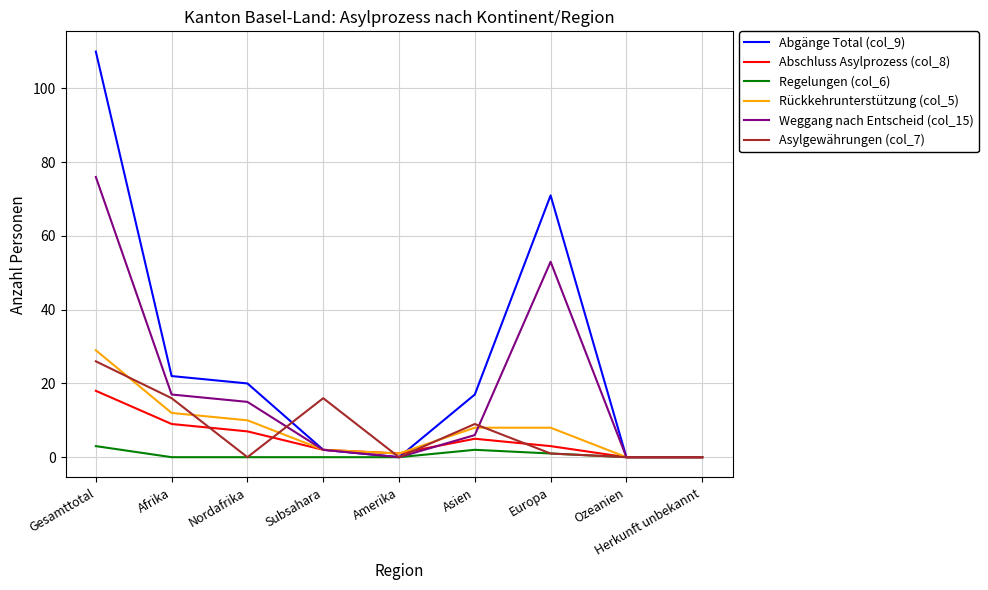

What is the difference between the maximum and minimum values in the Weggang nach Entscheid (col_15) series?

76